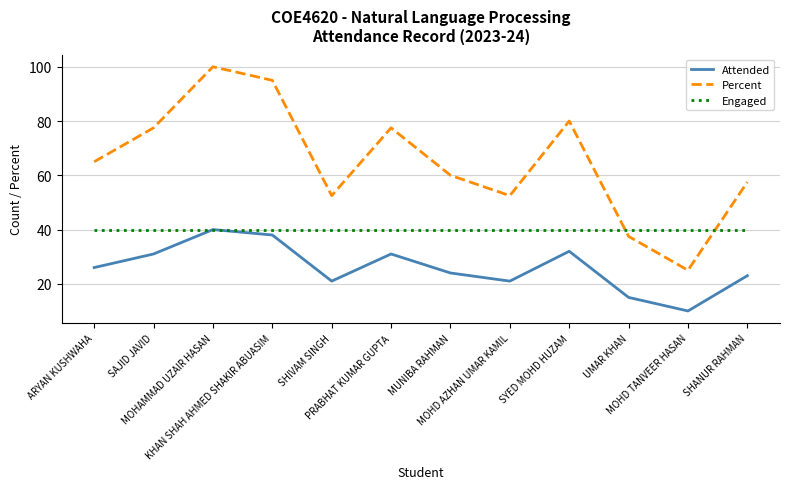

Which category has the lowest value across all series?

MOHD TANVEER HASAN